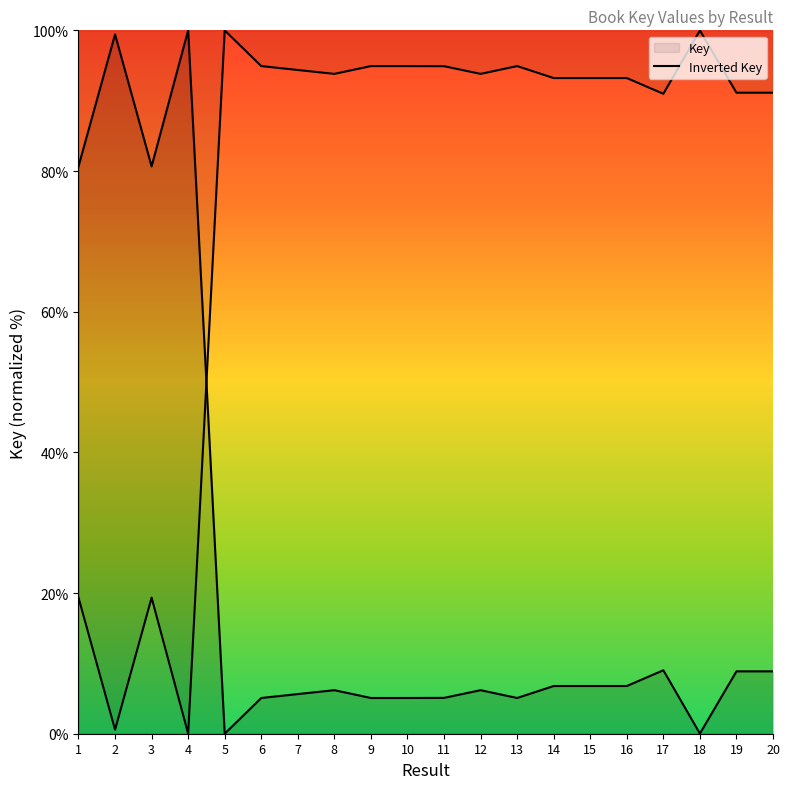

Rank the categories by value from highest to lowest.

4, 2, 1, 3, 17, 19, 20, 16, 15, 14, 8, 12, 7, 11, 6, 10, 9, 13, 18, 5